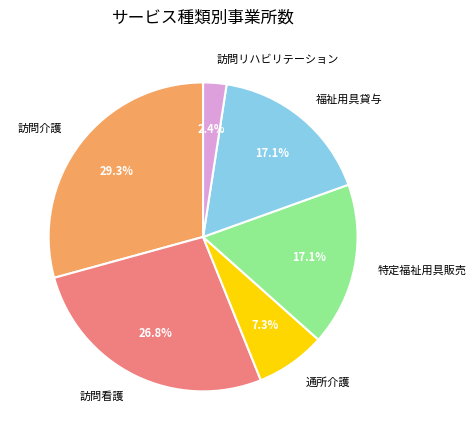

To the nearest percent, what portion does 訪問介護 represent?

29%